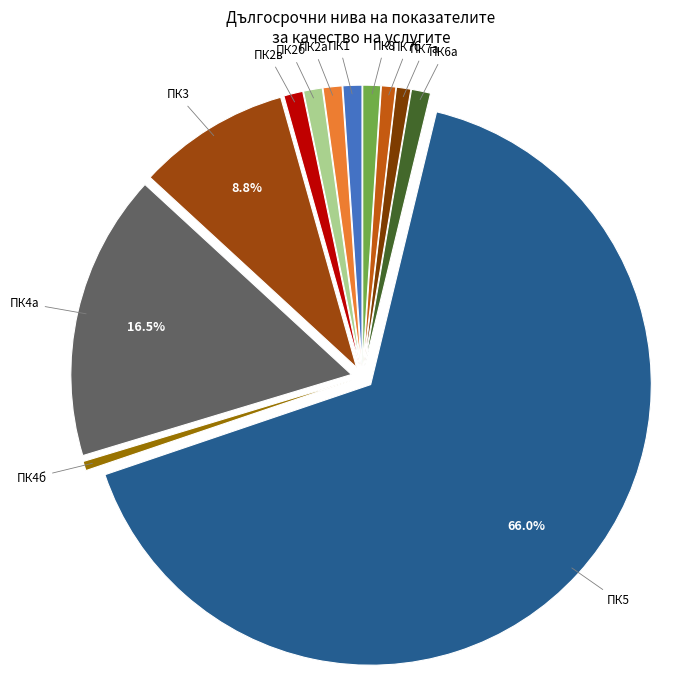

To the nearest percent, what is the difference between the ПК3 and ПК4а slice percentages?

8%